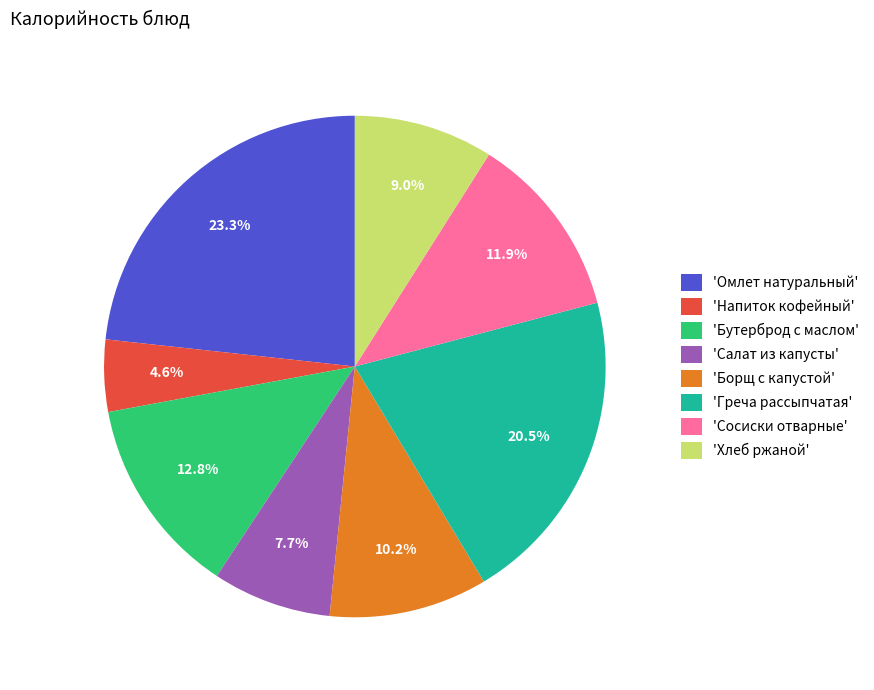

Rank the categories by value from lowest to highest.

'Напиток кофейный', 'Салат из капусты', 'Хлеб ржаной', 'Борщ с капустой', 'Сосиски отварные', 'Бутерброд с маслом', 'Греча рассыпчатая', 'Омлет натуральный'